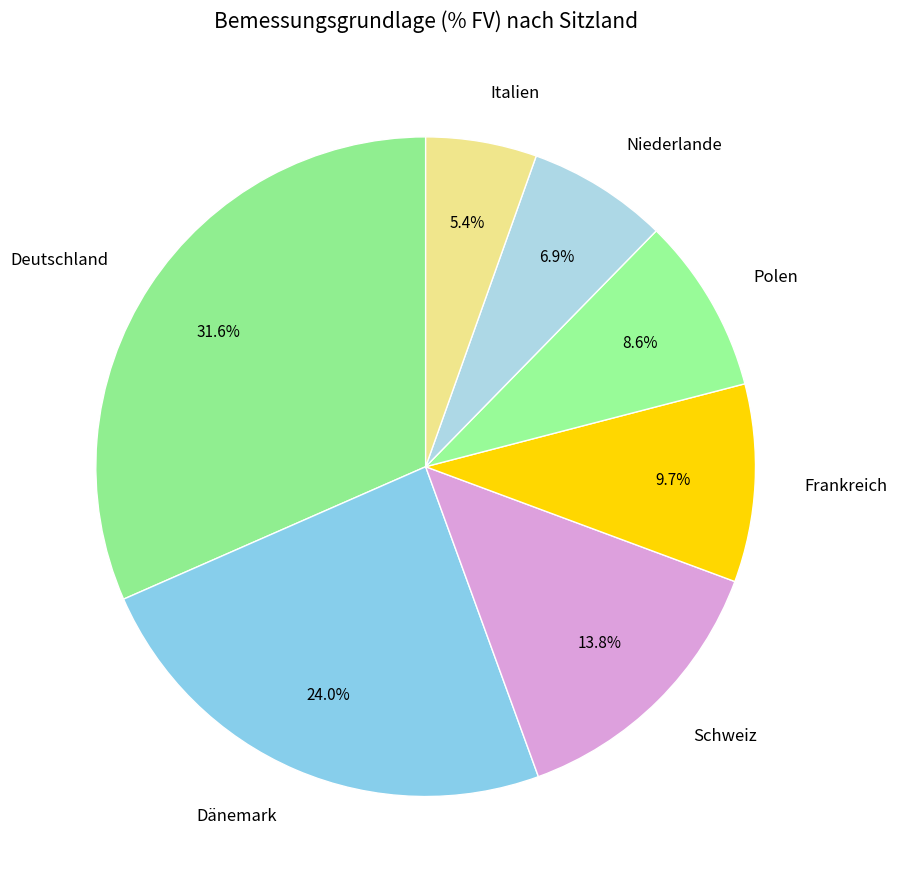

Between Deutschland and Niederlande, which is larger?

Deutschland